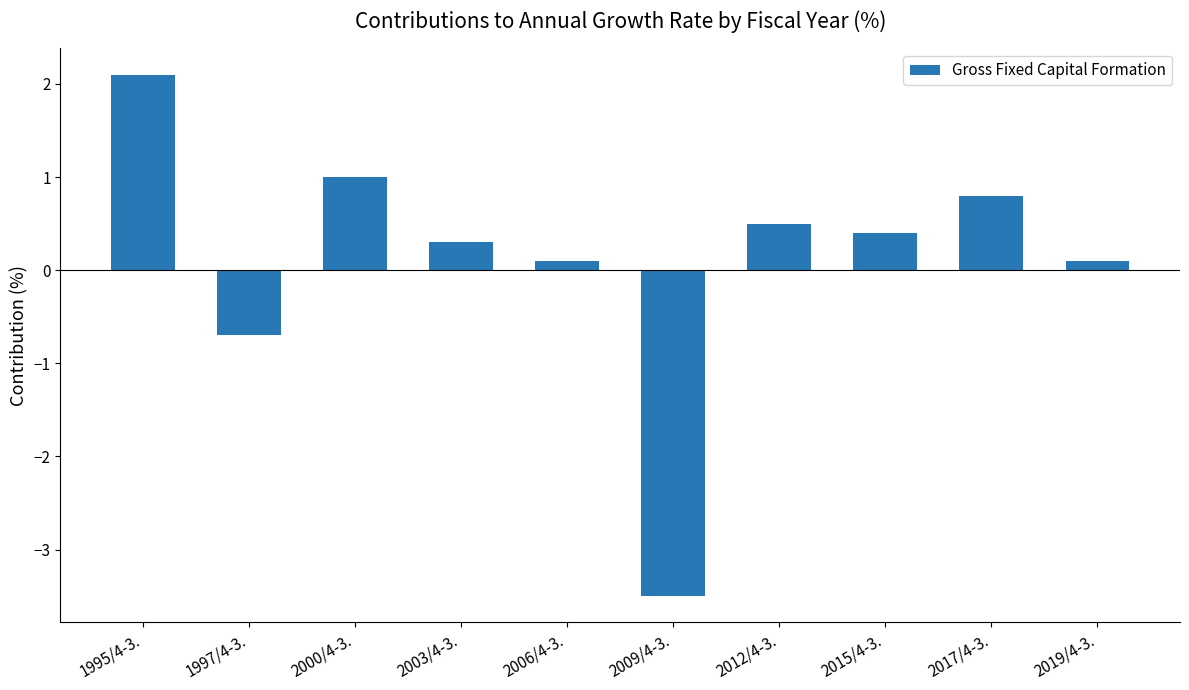

What is the minimum value shown in the chart?

-3.5